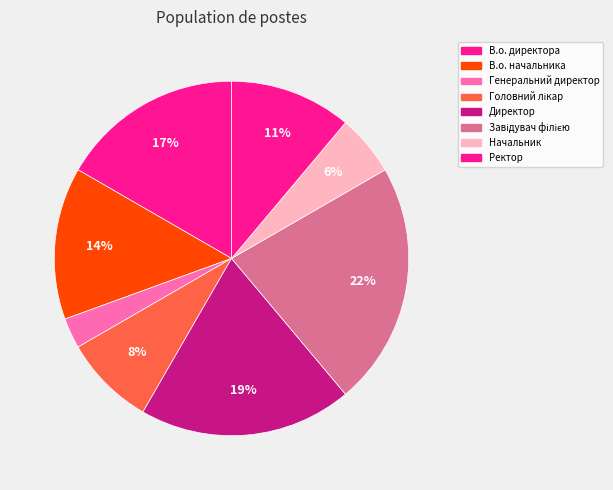

Count the number of slices in the pie.

8